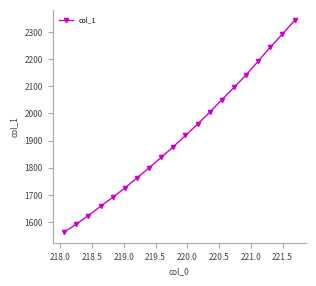

Reading left to right, what are all the values shown in this chart?

1563.3	1593.0	1624.2	1658.7	1691.2	1725.4	1762.8	1800.1	1838.6	1877.8	1919.0	1960.7	2004.7	2050.8	2095.8	2141.9	2192.7	2244.2	2292.4	2342.3